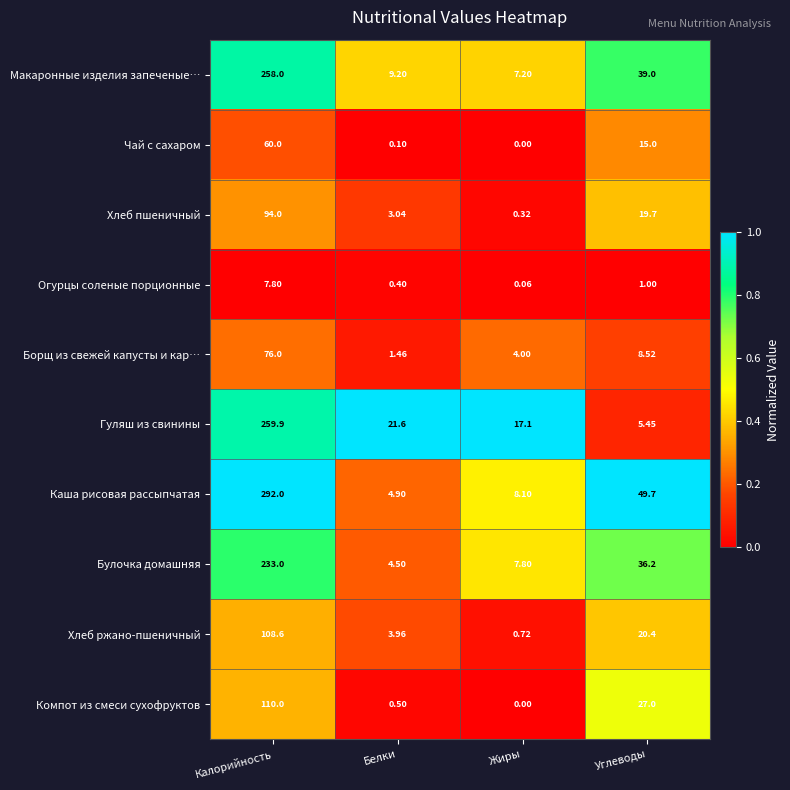

Which series has the largest range (max minus min)?

Каша рисовая рассыпчатая